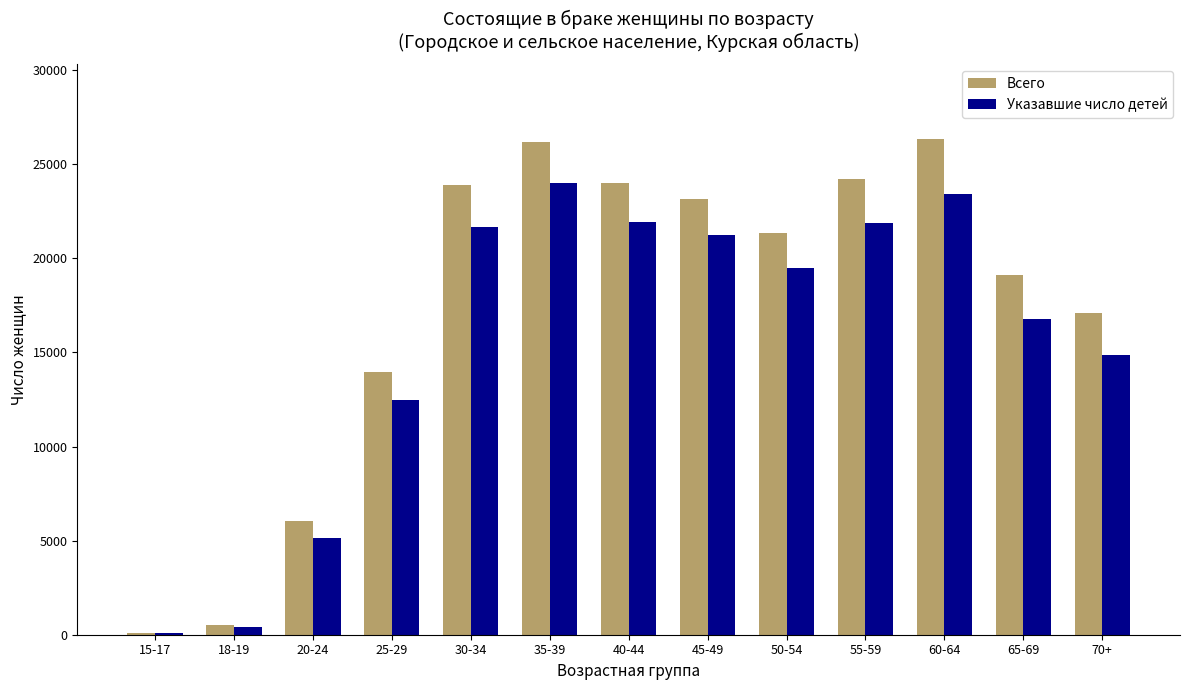

Is the value of Всего at 60-64 greater than the value of Указавшие число детей at 50-54?

Yes